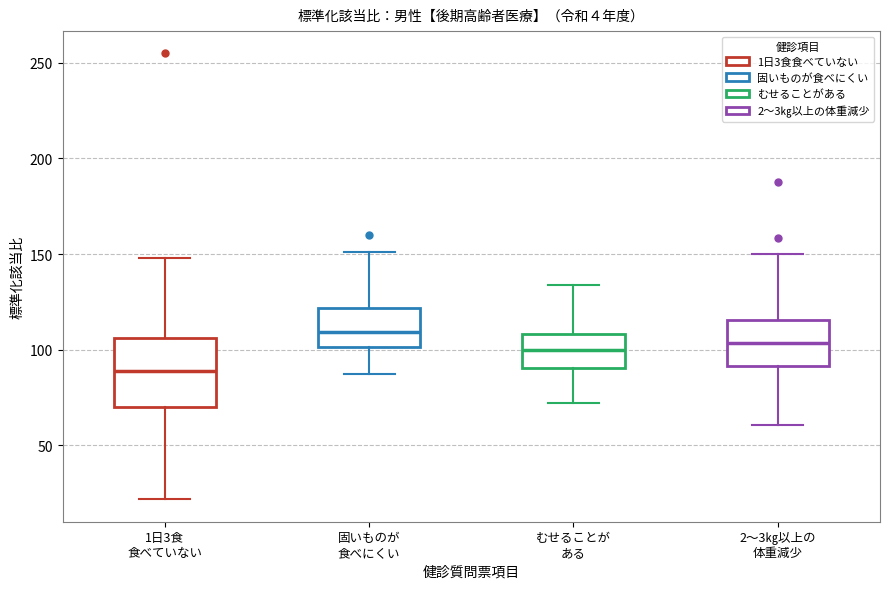

Comparing the boxes themselves (not the whiskers), which one is the tallest?

1日3食 食べていない